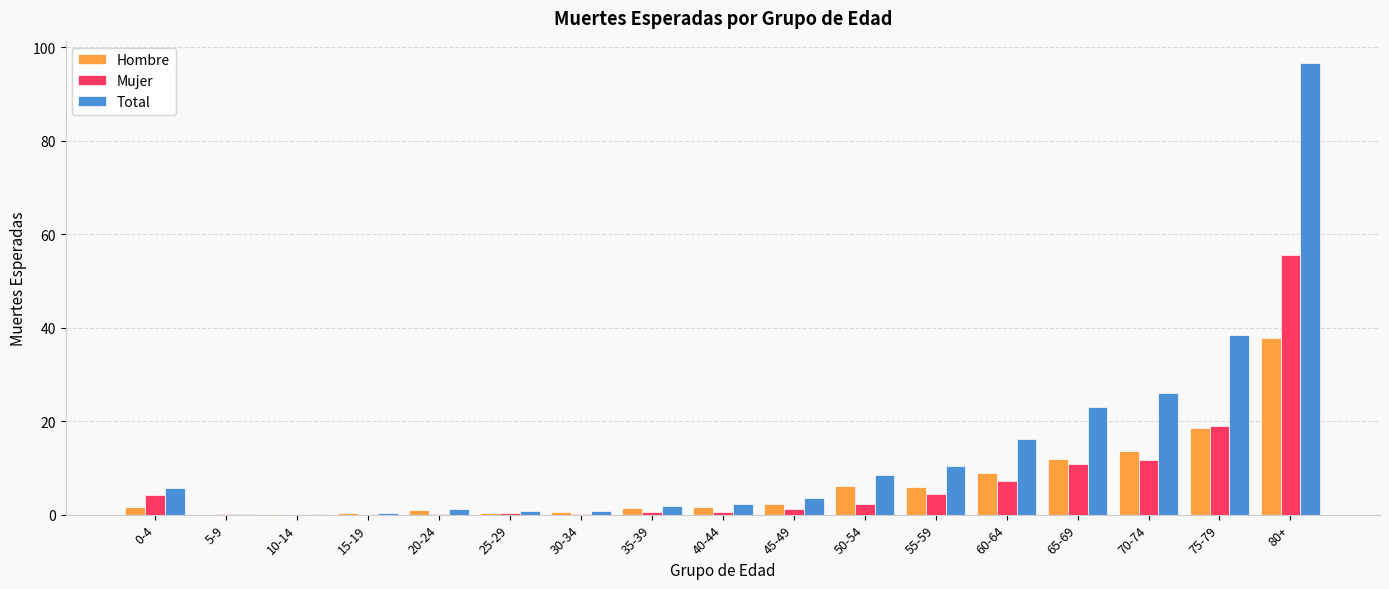

Are the bars horizontal?

No